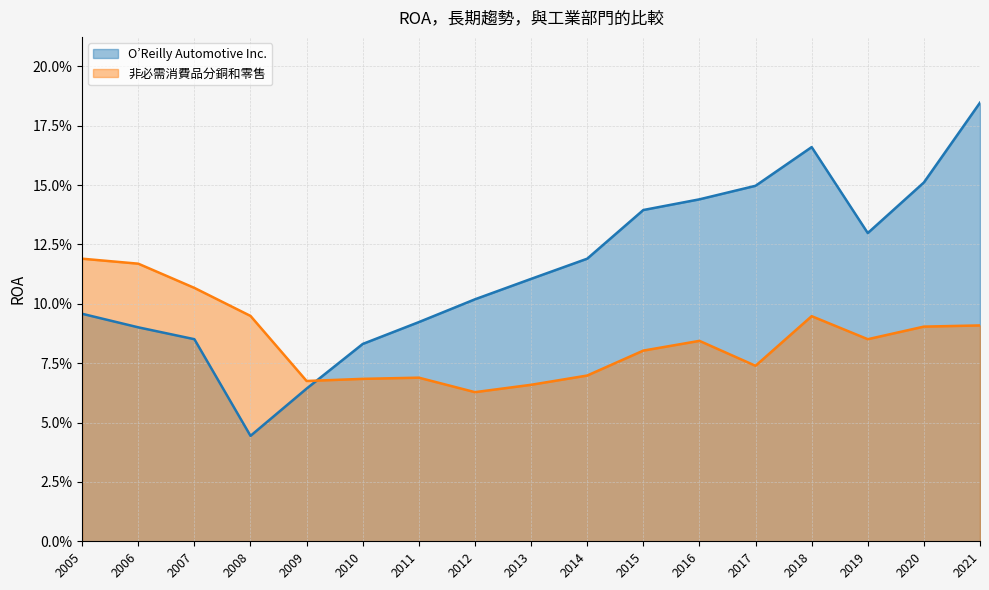

Reading left to right, extract all data points from this chart.

O’Reilly Automotive Inc.: 2021=0.2	2020=0.2	2019=0.1	2018=0.2	2017=0.1	2016=0.1	2015=0.1	2014=0.1	2013=0.1	2012=0.1	2011=0.1	2010=0.1	2009=0.1	2008=0.0	2007=0.1	2006=0.1	2005=0.1
非必需消費品分銅和零售: 2021=0.1	2020=0.1	2019=0.1	2018=0.1	2017=0.1	2016=0.1	2015=0.1	2014=0.1	2013=0.1	2012=0.1	2011=0.1	2010=0.1	2009=0.1	2008=0.1	2007=0.1	2006=0.1	2005=0.1